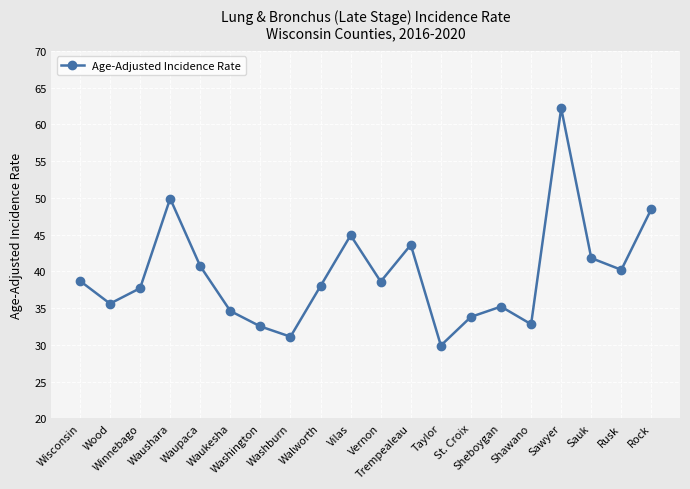

What position from the left is Waushara?

4